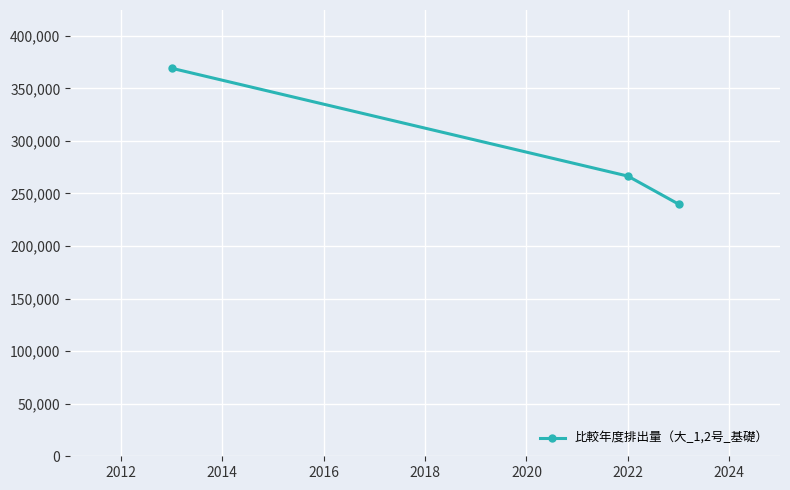

What is the difference between the maximum and minimum values?

129300